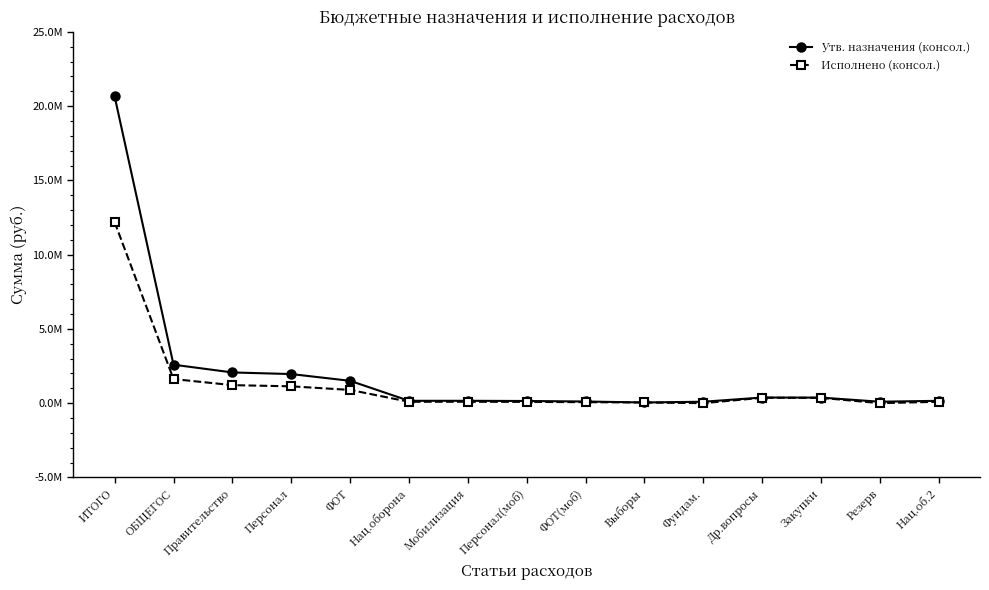

What is the value of the Утв. назначения (консол.) point at the 10th from the left?

46000.0